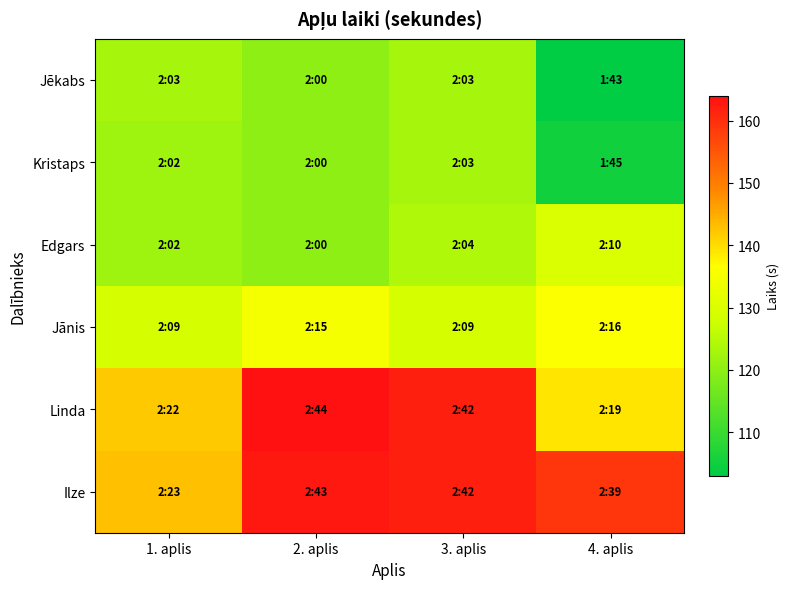

Reading left to right, list all the values displayed in this chart.

Jēkabs: 1. aplis=123	2. aplis=120	3. aplis=123	4. aplis=103
Kristaps: 1. aplis=122	2. aplis=120	3. aplis=123	4. aplis=105
Edgars: 1. aplis=122	2. aplis=120	3. aplis=124	4. aplis=130
Jānis: 1. aplis=129	2. aplis=135	3. aplis=129	4. aplis=136
Linda: 1. aplis=142	2. aplis=164	3. aplis=162	4. aplis=139
Ilze: 1. aplis=143	2. aplis=163	3. aplis=162	4. aplis=159